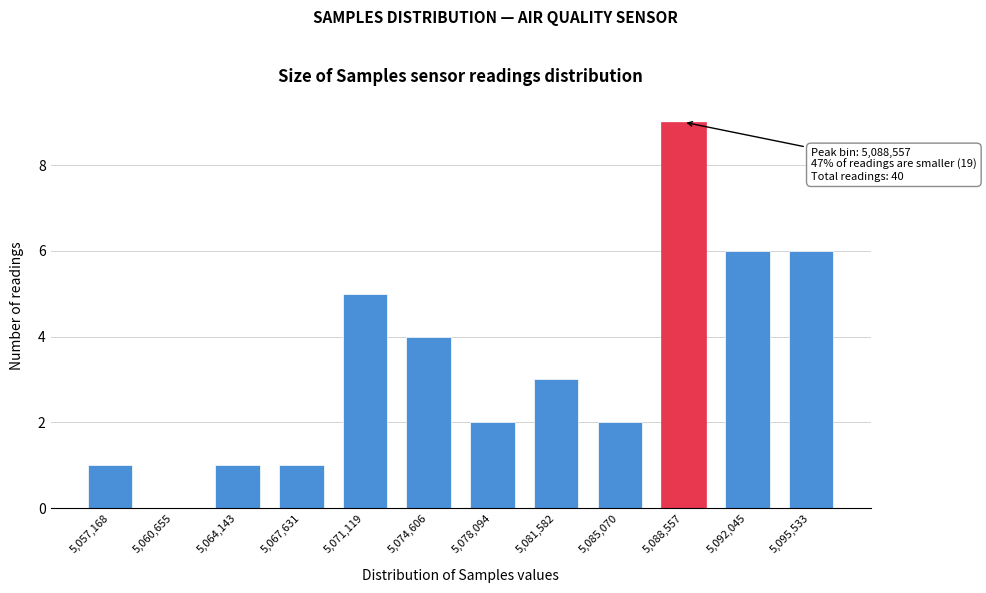

Reading left to right, list all the values displayed in this chart.

5,057,168=1	5,060,655=0	5,064,143=1	5,067,631=1	5,071,119=5	5,074,606=4	5,078,094=2	5,081,582=3	5,085,070=2	5,088,557=9	5,092,045=6	5,095,533=6